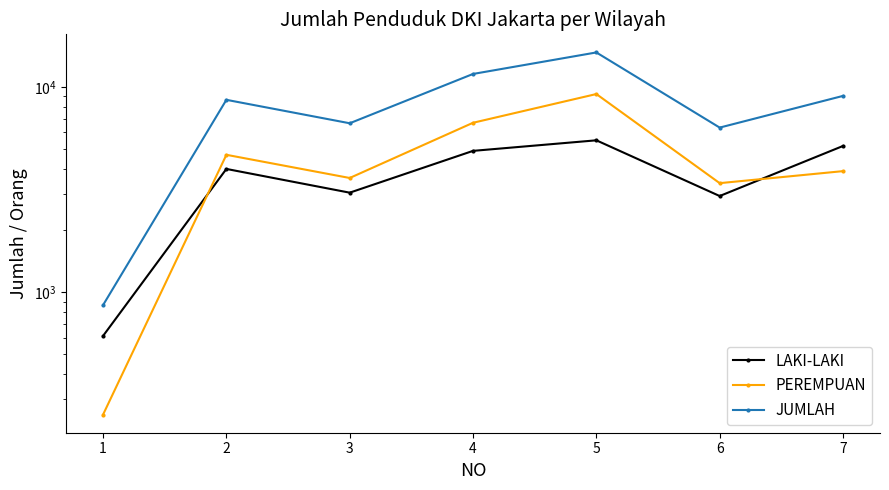

What is the total value across all series at 1?

1730